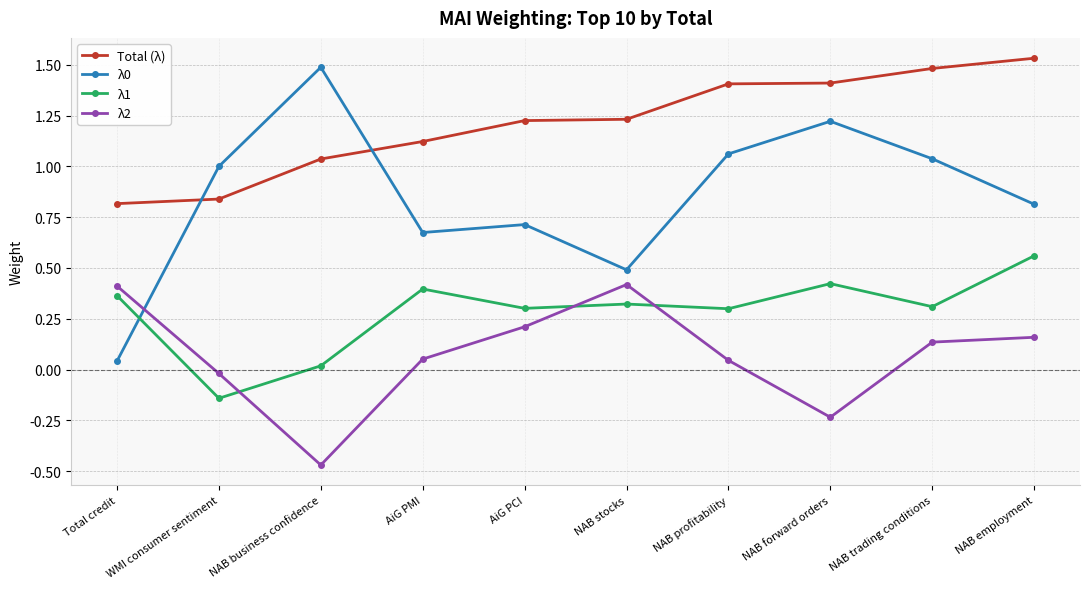

Where is the first local maximum for λ0?

NAB business confidence